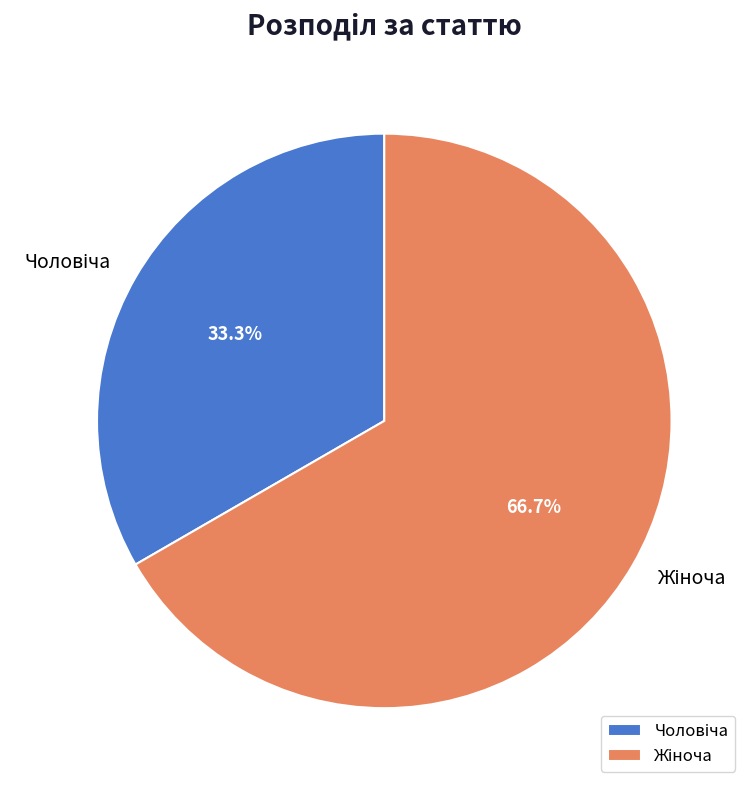

Is there a majority slice in this chart?

Yes